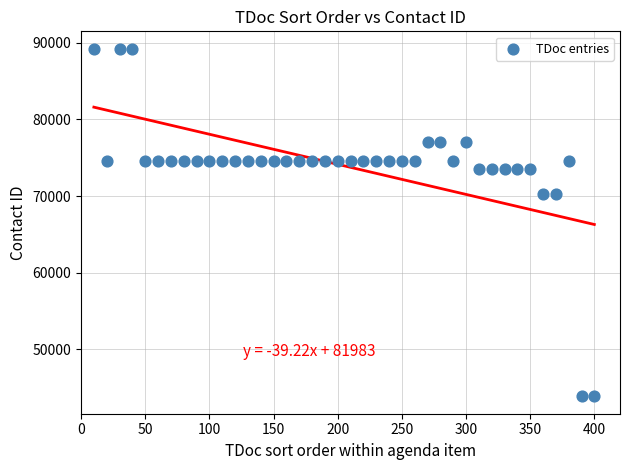

What is the range of Y values (max minus min)?

45318